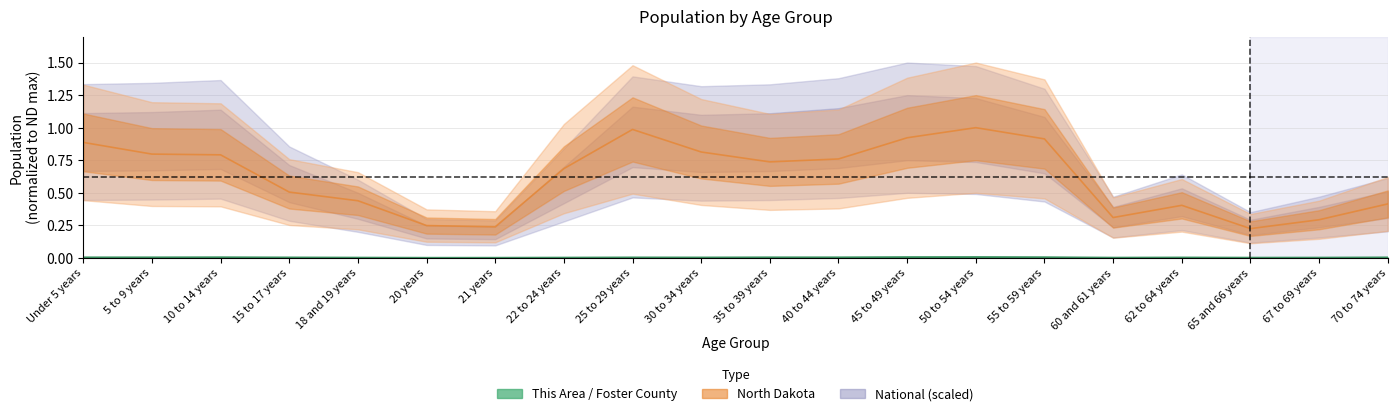

Count the number of data series in this chart.

3